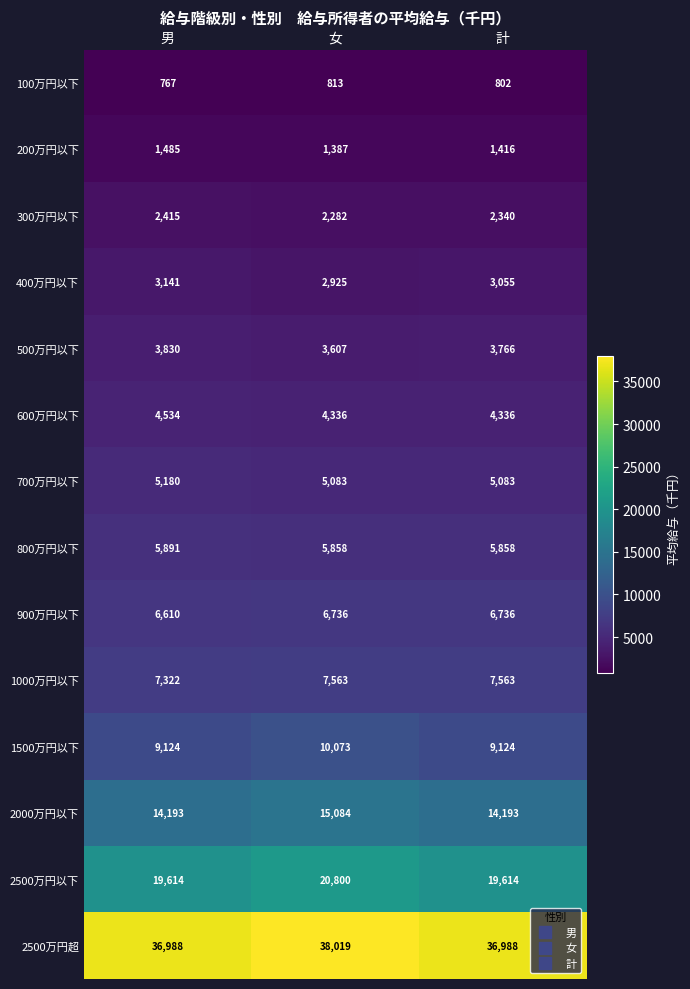

List the labels in order of 100万円以下 value, smallest first.

男, 計, 女